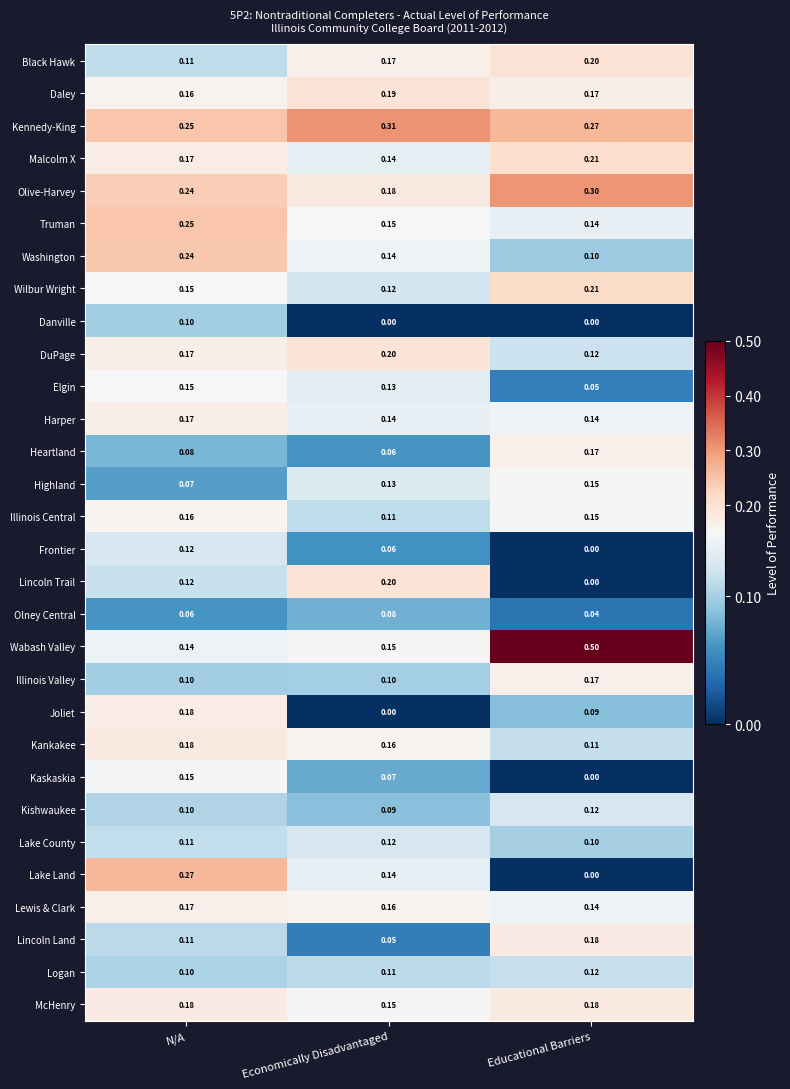

List the labels in order of DuPage value, smallest first.

Educational Barriers, N/A, Economically Disadvantaged